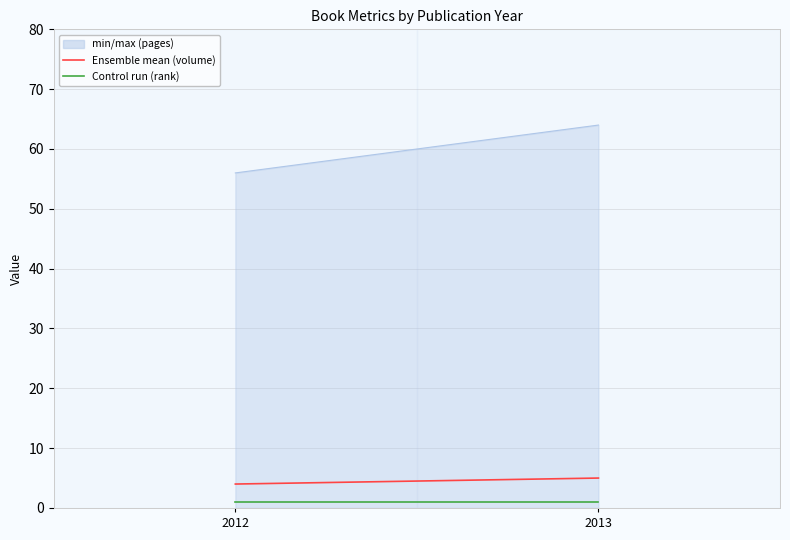

Reading left to right, transcribe all the data shown in this chart.

volume: 4	5
rank: 1	1